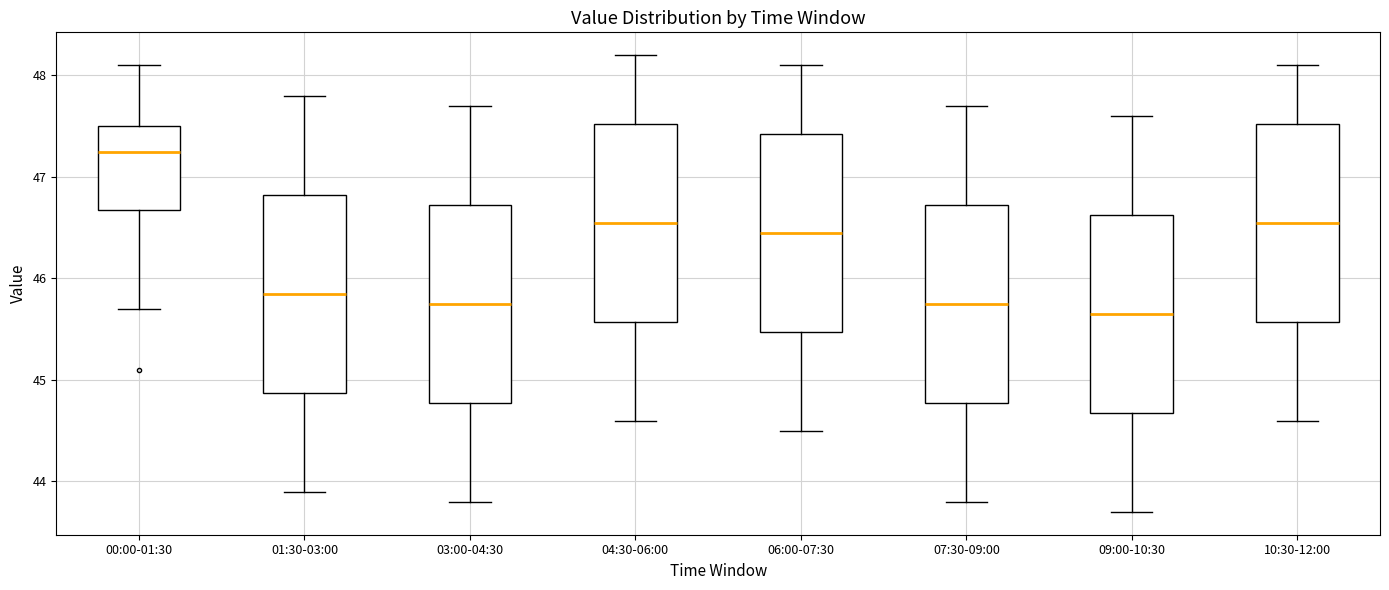

Where is the upper edge of the box for 03:00-04:30 on the y-axis? The values are not printed on the chart, so give them approximately, as read against the axis.

46.7